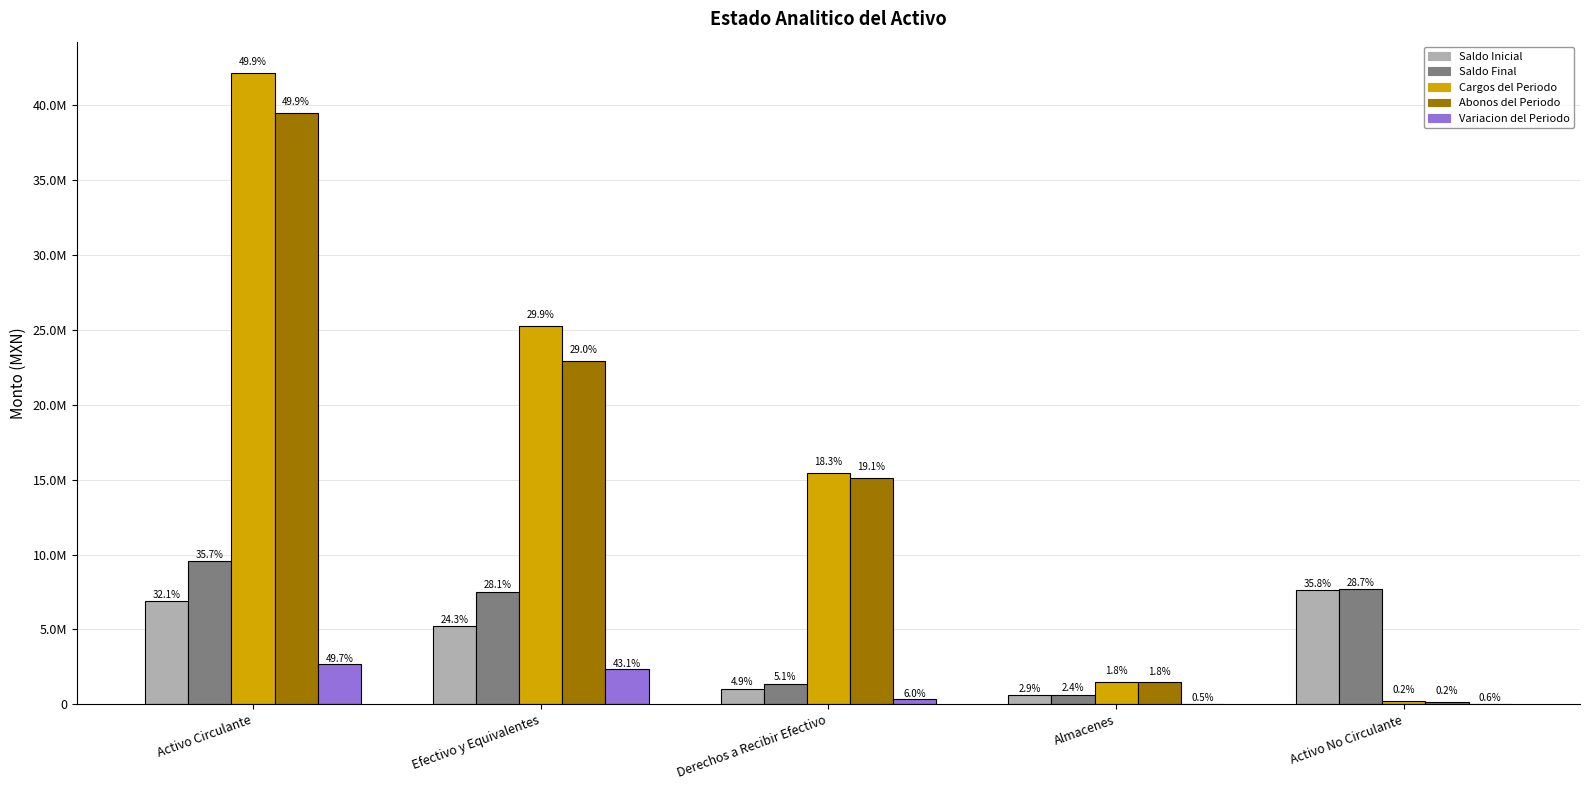

Are the bars horizontal?

No